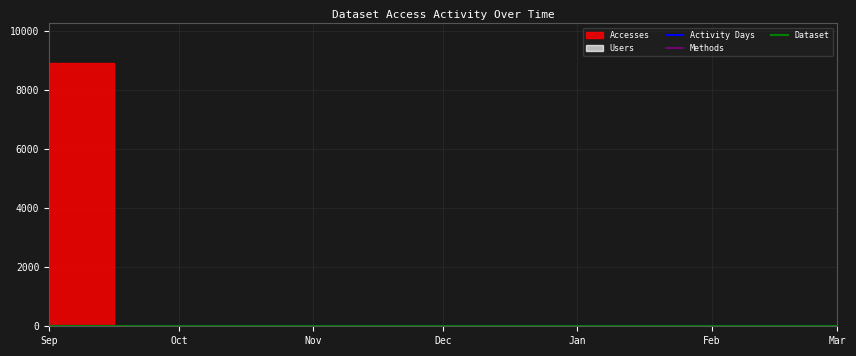

Between Mar and Dec, which is larger?

Mar